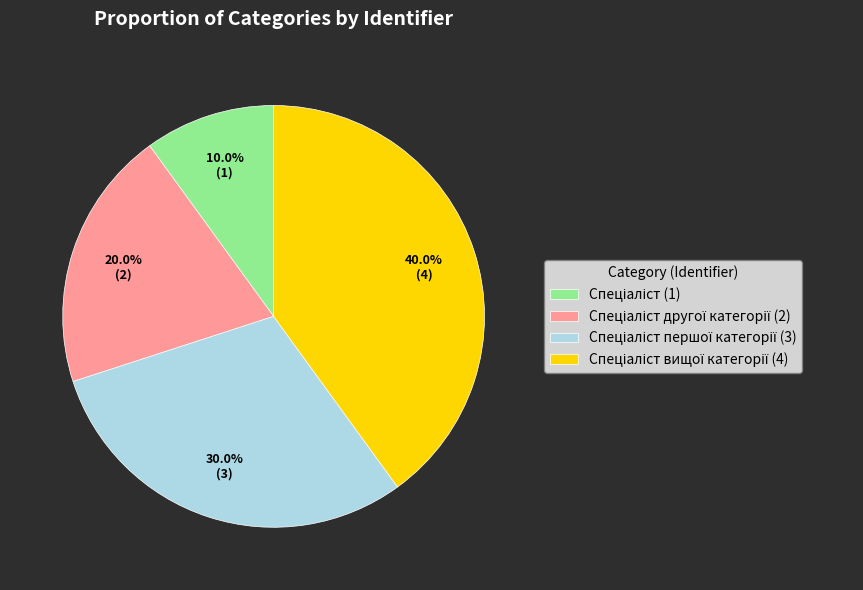

Does any single category account for the majority?

No